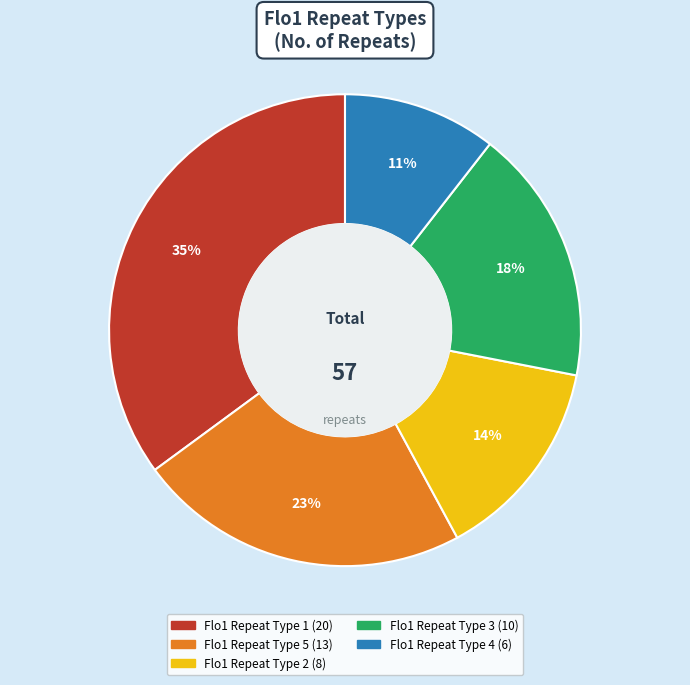

The Flo1 Repeat Type 1 slice represents 35% of the pie. True or false?

True